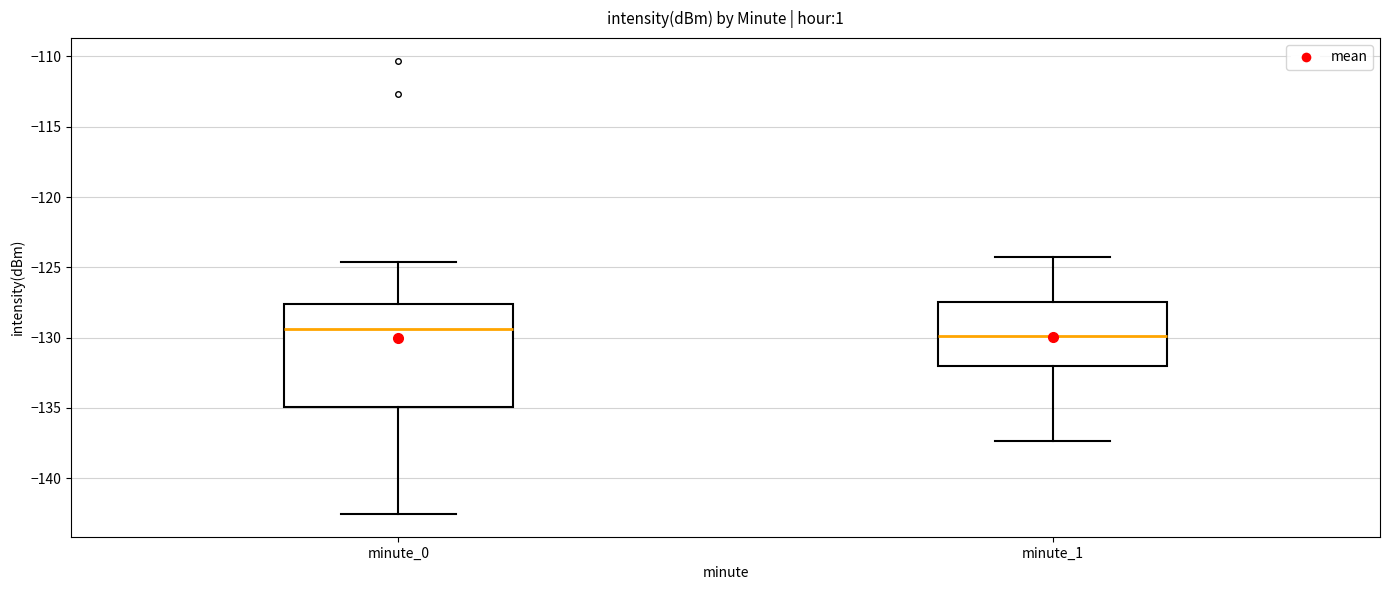

Where does the lower whisker of the box for minute_0 end on the y-axis? The values are not printed on the chart, so give them approximately, as read against the axis.

-142.5